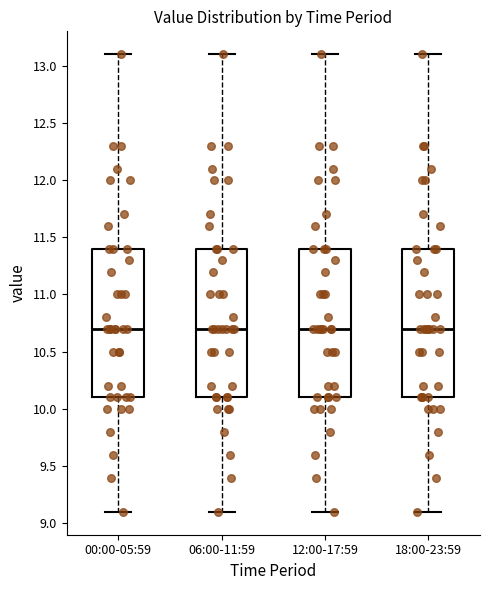

Where does the median line of the box for 12:00-17:59 sit on the y-axis? The values are not printed on the chart, so give them approximately, as read against the axis.

10.7